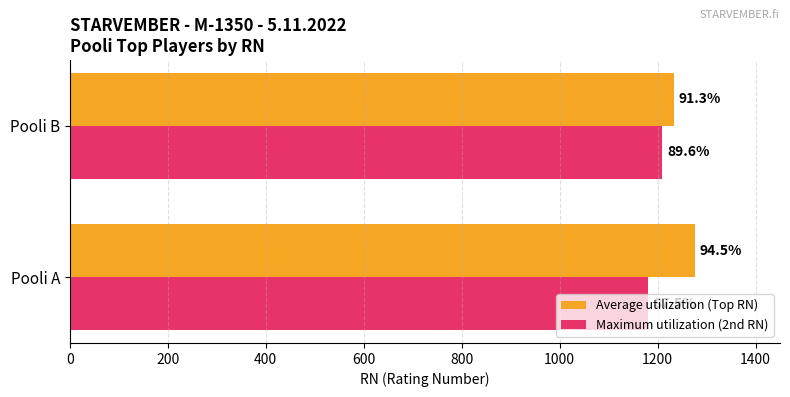

Reading left to right, extract all data points from this chart.

Average utilization (Top RN): 0=1276	200=1233
Maximum utilization (2nd RN): 0=1181	200=1210